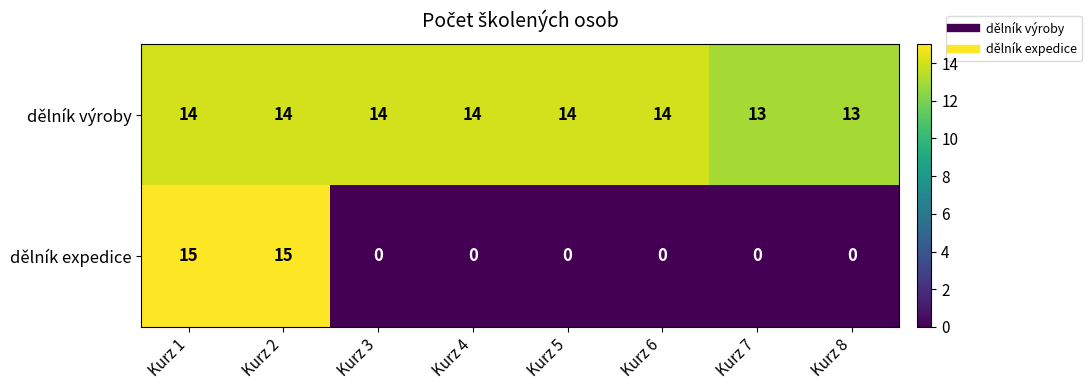

True or false: dělník expedice has a value of 5 at Kurz 8.

False